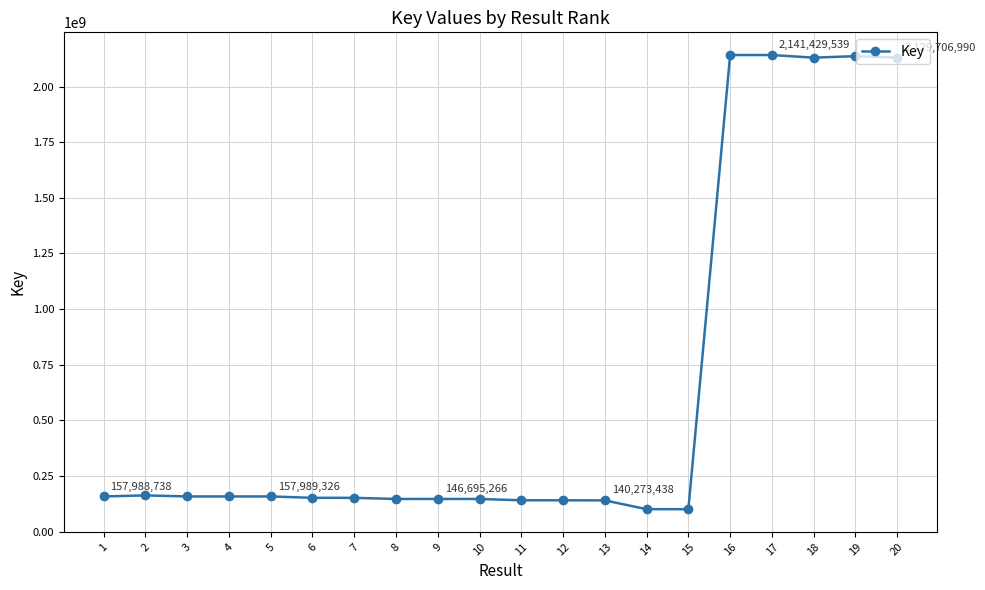

True or false: the data has more than 0 interior local peaks.

True